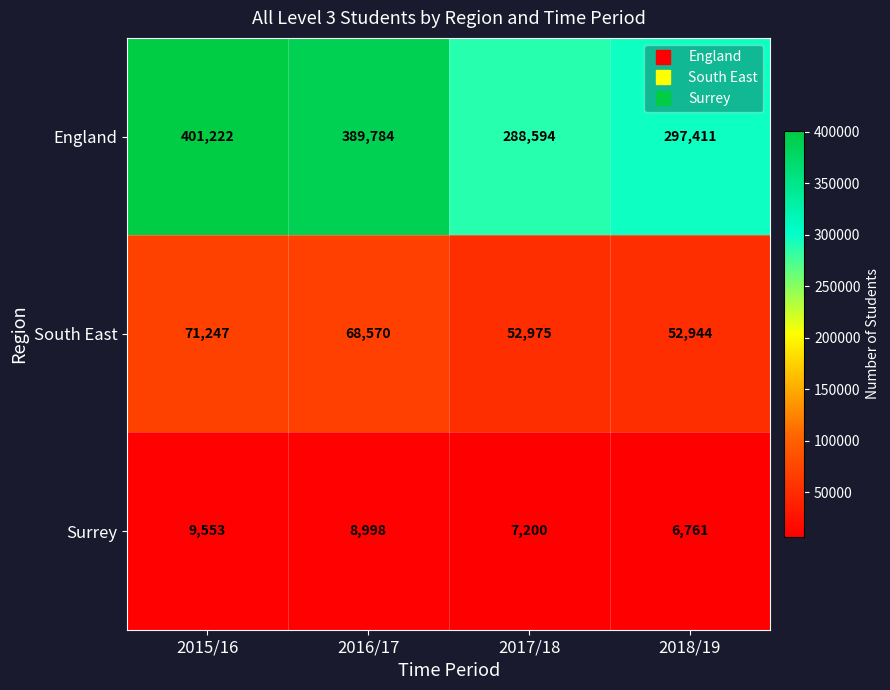

Reading right to left, what are all the values shown in this chart?

England: 297411	288594	389784	401222
South East: 52944	52975	68570	71247
Surrey: 6761	7200	8998	9553